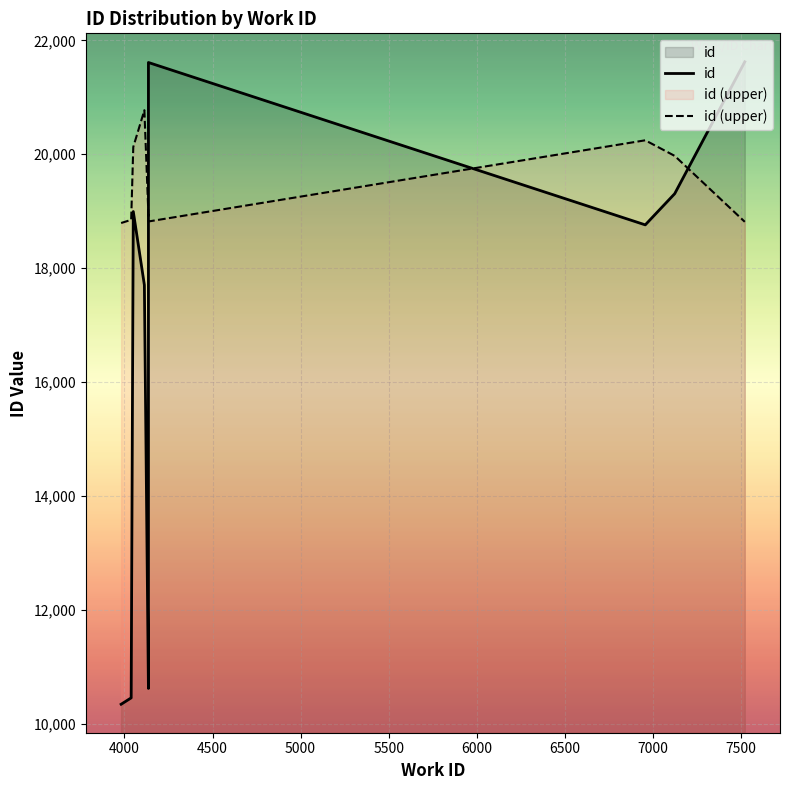

How many lines are shown in the chart?

2